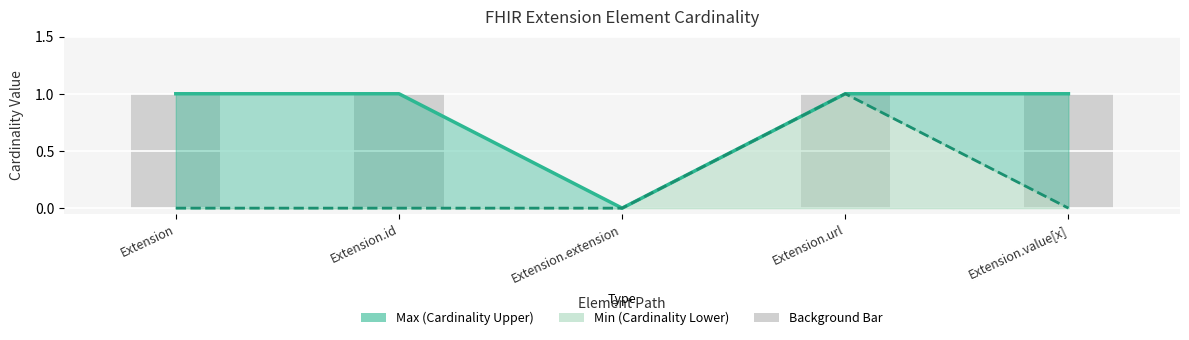

Reading left to right, transcribe all the data shown in this chart.

Max: 1	1	0	1	1
Min: 0	0	0	1	0